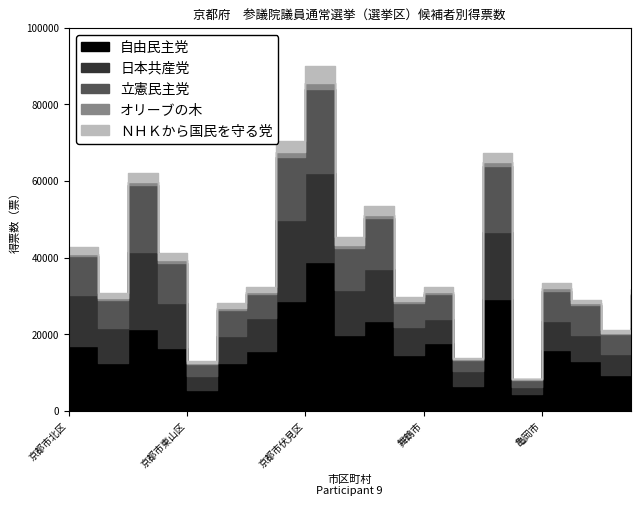

What is the spread (max minus min) of values at 京都市右京区?

27417